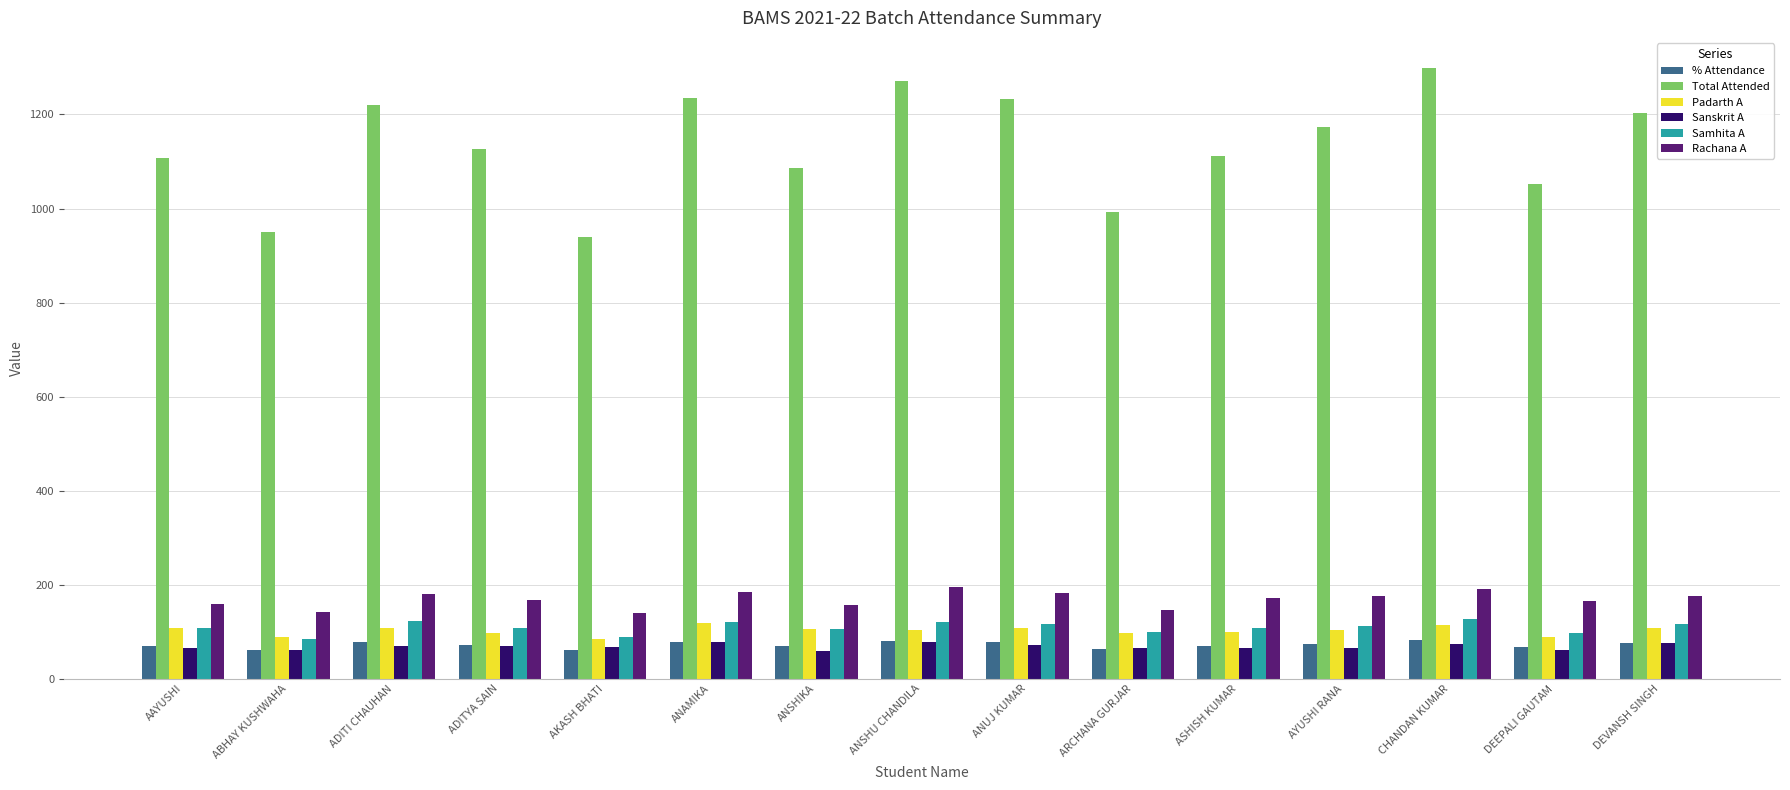

What position from the right is DEVANSH SINGH?

1